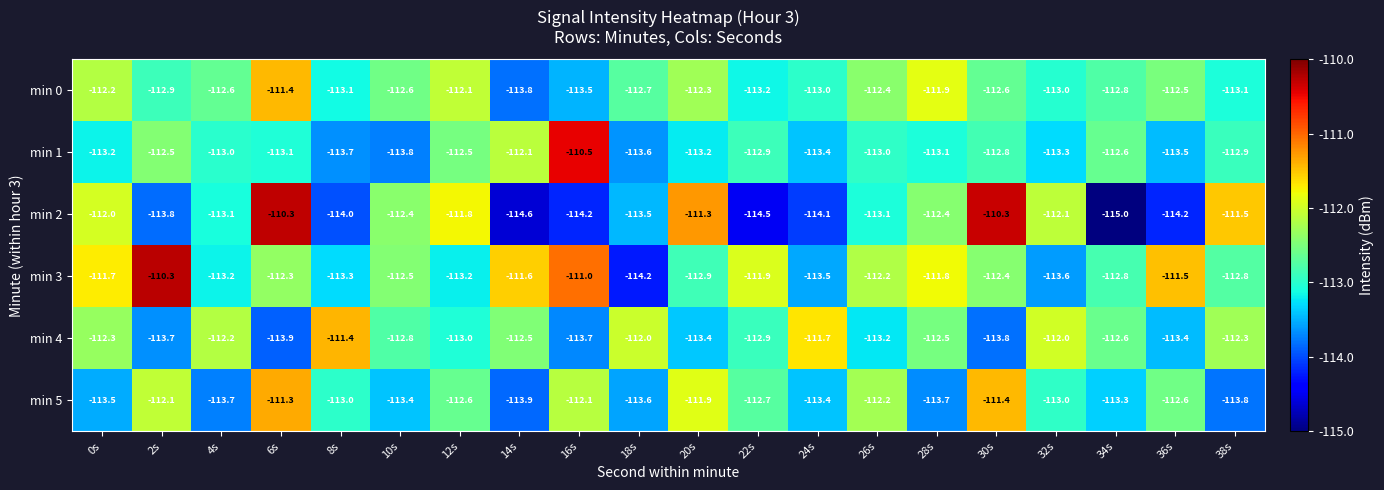

The value of min 3 at 16s is -69.1. True or false?

False